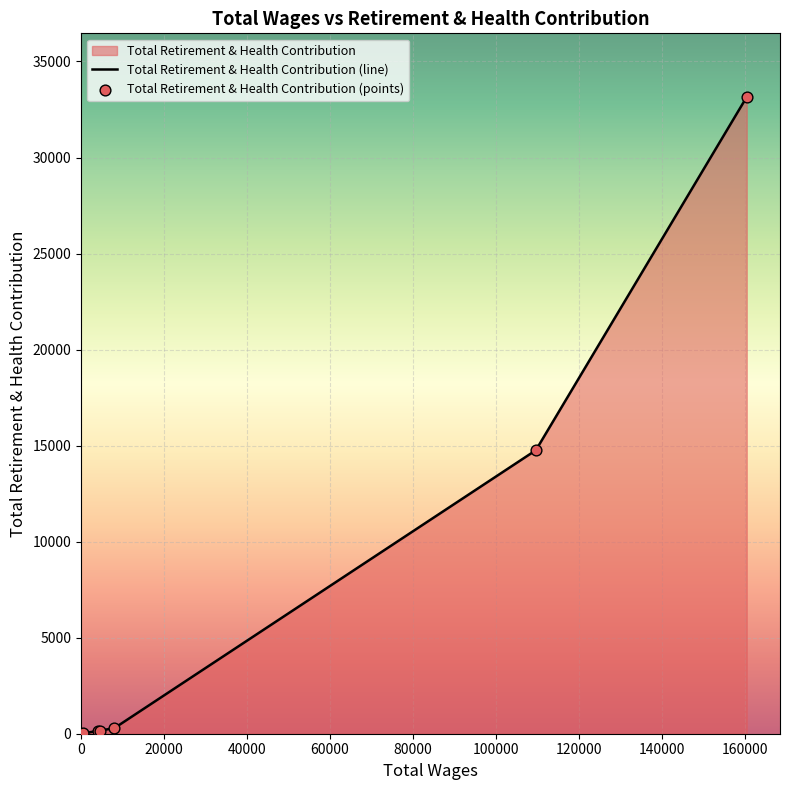

Which has a higher value, 4627.0 or 160453.0?

160453.0